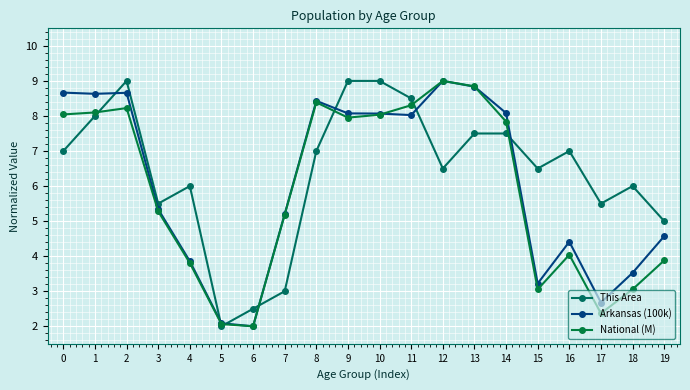

Is this an area chart (filled region under the line)?

No